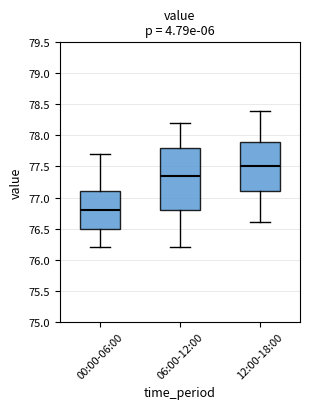

Reading left to right, transcribe this box plot: for each box, give where its median line is, the range the box spans, and where its two whiskers end, as read against the y-axis. The values are not printed on the chart, so give them approximately, as read against the axis.

00:00-06:00: median 76.80, box 76.50 to 77.10, whiskers 76.20 to 77.70
06:00-12:00: median 77.35, box 76.80 to 77.80, whiskers 76.20 to 78.20
12:00-18:00: median 77.50, box 77.10 to 77.90, whiskers 76.60 to 78.40